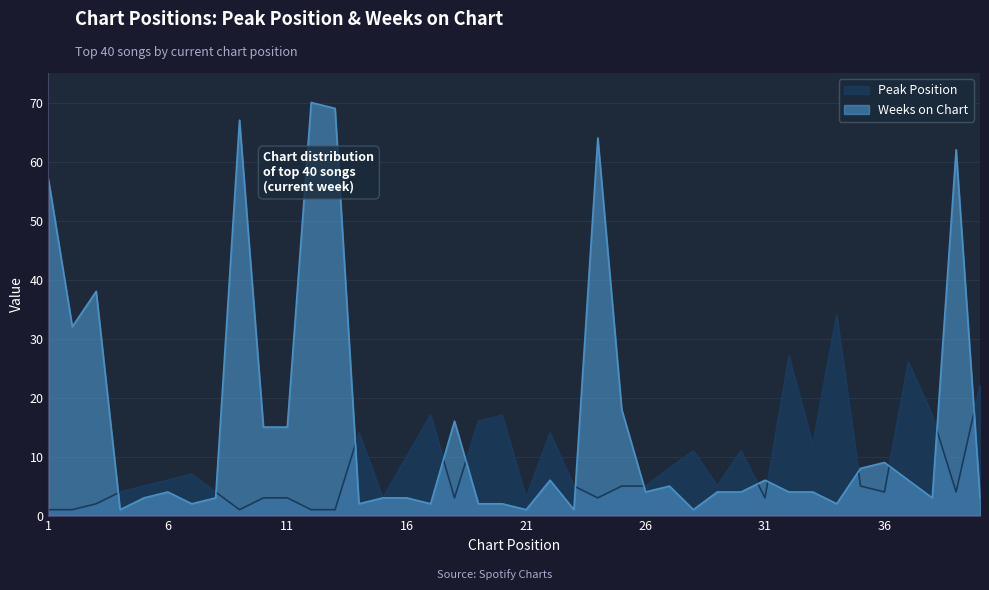

Where is Peak Position nearest to the value 17?

17